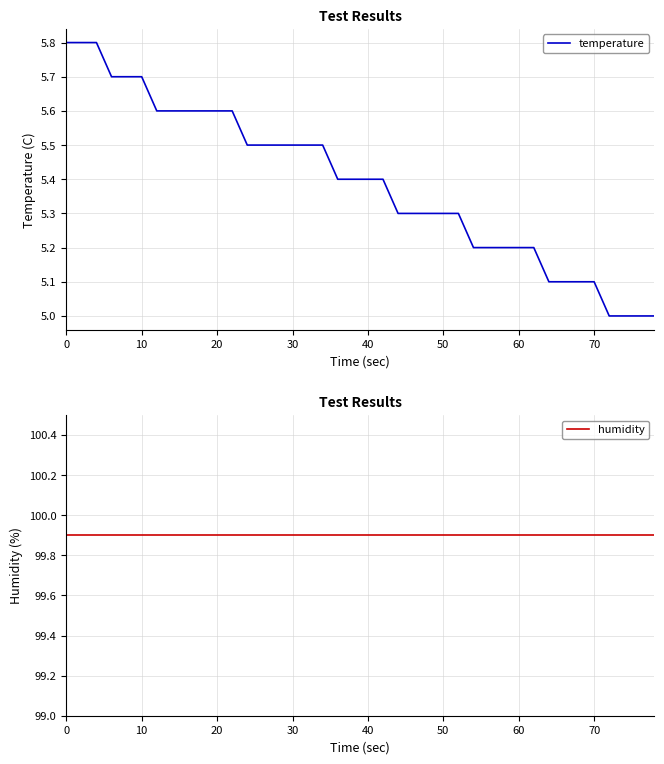

Reading left to right, extract all data points from this chart.

temperature: 5.8	5.8	5.8	5.7	5.7	5.7	5.6	5.6	5.6	5.6	5.6	5.6	5.5	5.5	5.5	5.5	5.5	5.5	5.4	5.4	5.4	5.4	5.3	5.3	5.3	5.3	5.3	5.2	5.2	5.2	5.2	5.2	5.1	5.1	5.1	5.1	5.0	5.0	5.0	5.0
humidity: 99.9	99.9	99.9	99.9	99.9	99.9	99.9	99.9	99.9	99.9	99.9	99.9	99.9	99.9	99.9	99.9	99.9	99.9	99.9	99.9	99.9	99.9	99.9	99.9	99.9	99.9	99.9	99.9	99.9	99.9	99.9	99.9	99.9	99.9	99.9	99.9	99.9	99.9	99.9	99.9